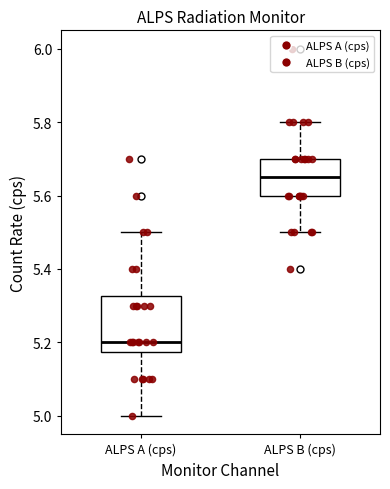

Reading left to right, transcribe this box plot: for each box, give where its median line is, the range the box spans, and where its two whiskers end, as read against the y-axis. The values are not printed on the chart, so give them approximately, as read against the axis.

ALPS A (cps): median 5.20, box 5.18 to 5.32, whiskers 5.00 to 5.50
ALPS B (cps): median 5.66, box 5.60 to 5.70, whiskers 5.50 to 5.80